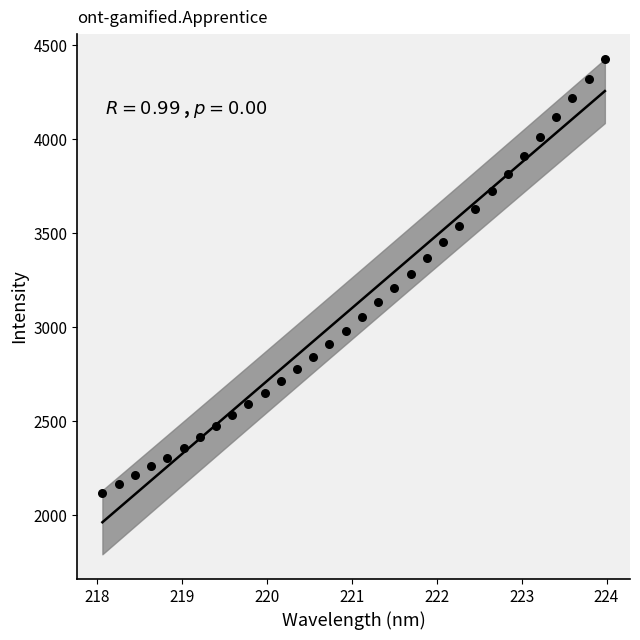

How many data points are displayed?

32